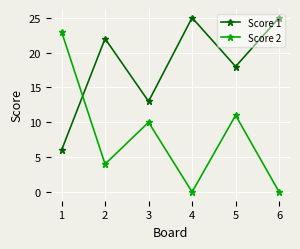

List the series in order of their peak value, lowest first.

Score 2, Score 1